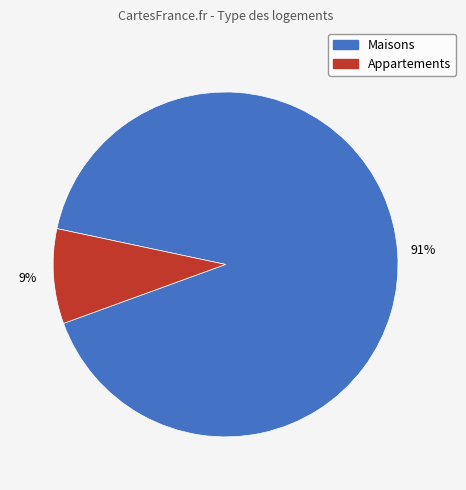

The Appartements slice represents 16% of the pie. True or false?

False